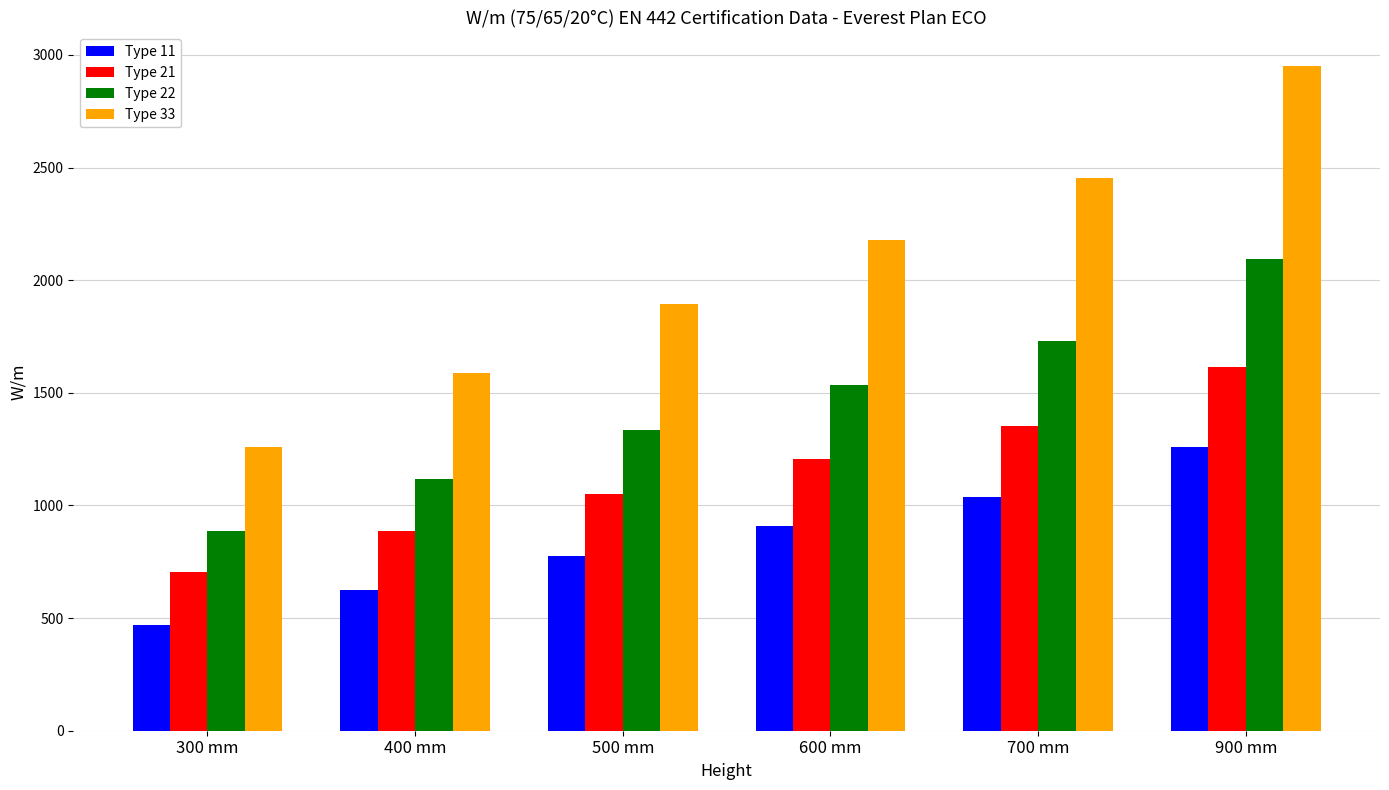

What is the difference between the maximum and minimum values in the Type 22 series?

1209